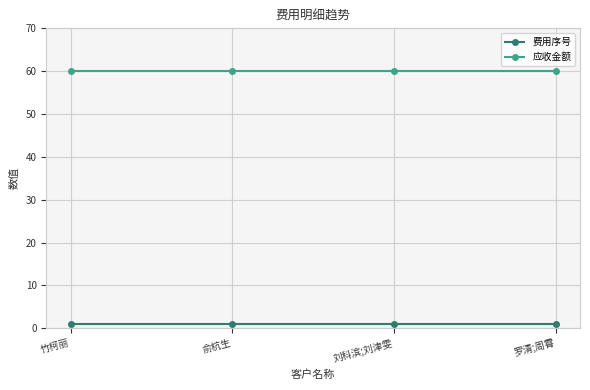

How many lines are shown in the chart?

2